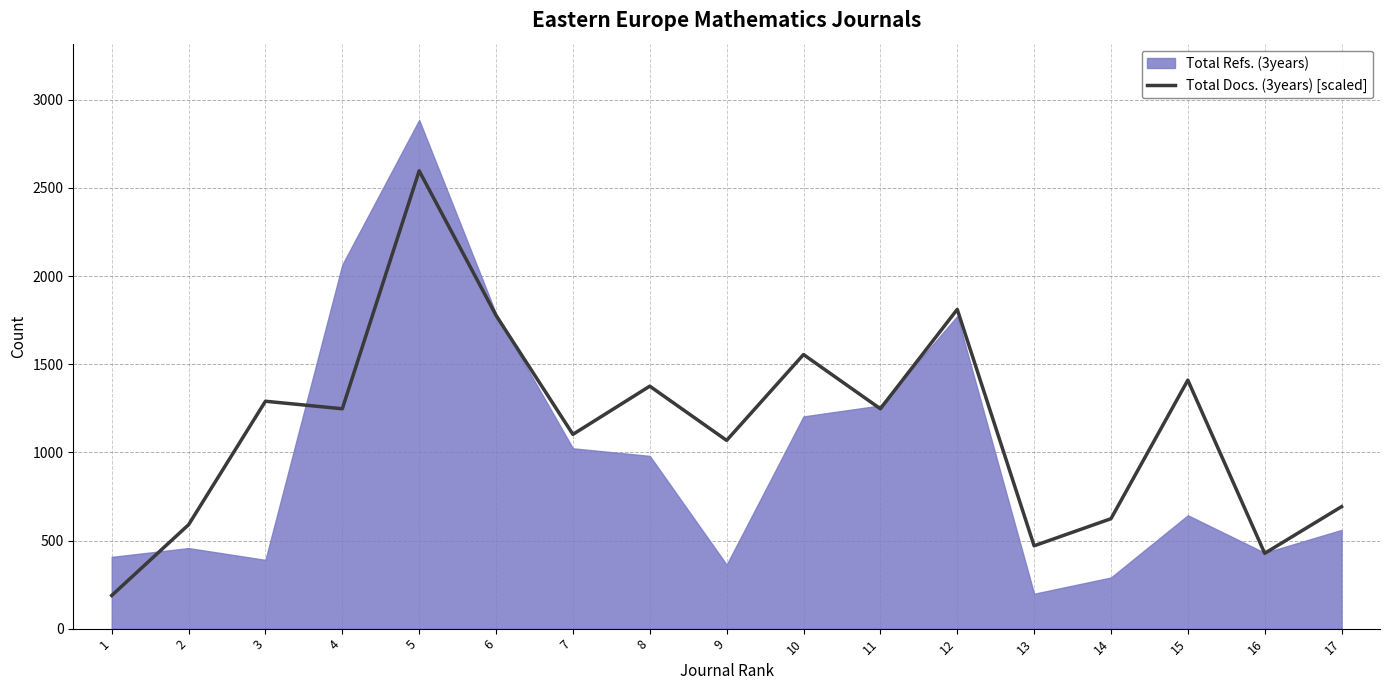

What is the change in value from 10 to 12?

+256.3